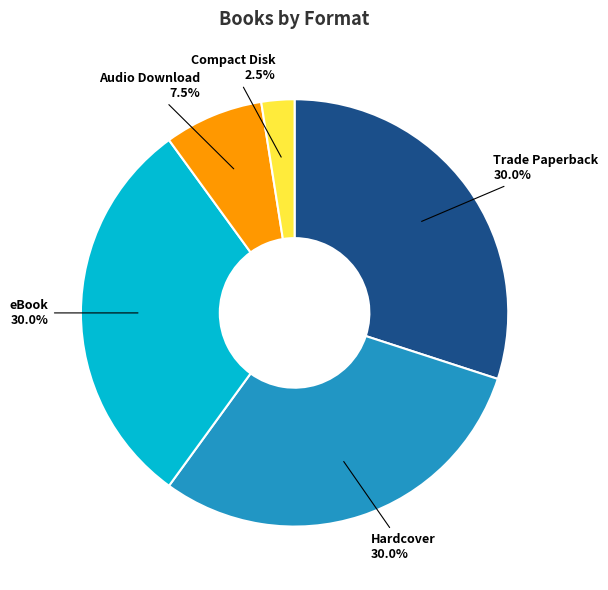

Is Audio Download the majority of the pie?

No